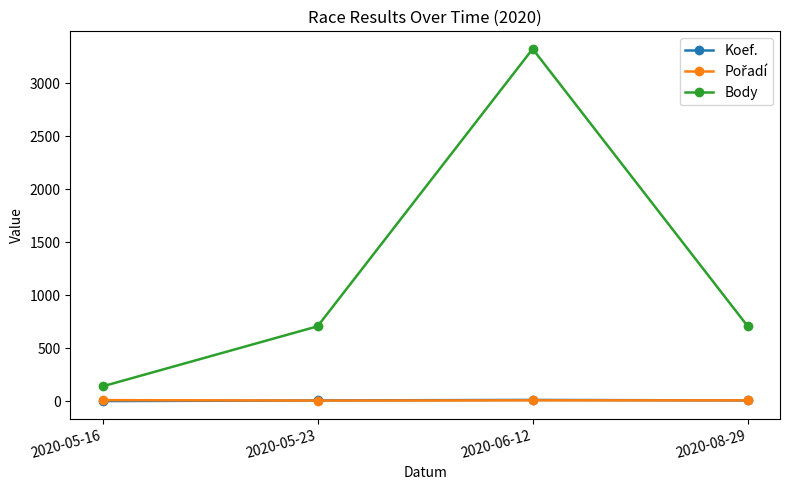

At which category is the sum across all series the highest?

2020-06-12